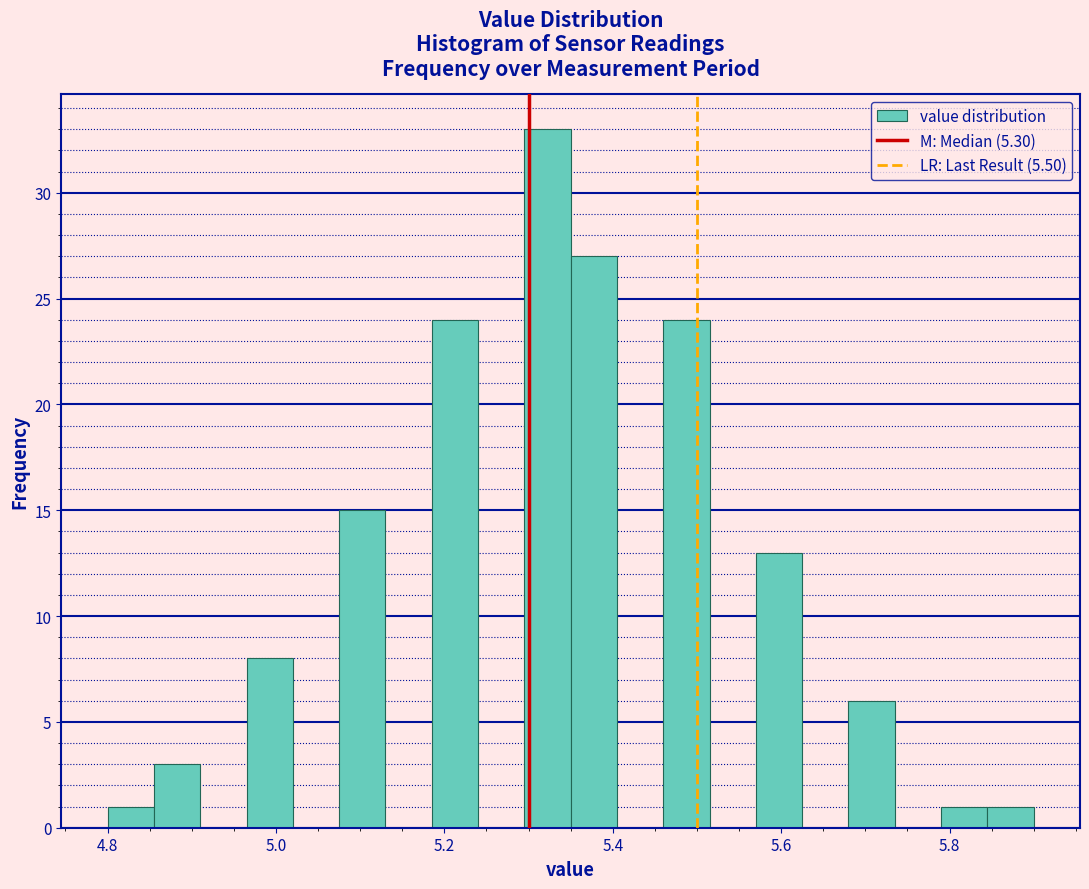

Read against the x-axis, roughly where is the centre of the tallest bar?

5.32